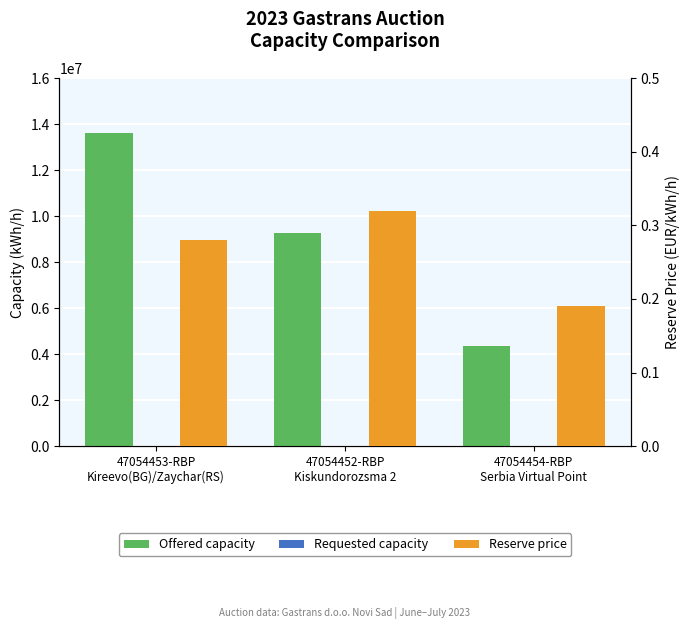

Reading left to right, transcribe all the data shown in this chart.

Offered capacity: 47054453-RBP
Kireevo(BG)/Zaychar(RS)=13604417.0	47054452-RBP
Kiskundorozsma 2=9266209.0	47054454-RBP
Serbia Virtual Point=4338208.0
Requested capacity: 47054453-RBP
Kireevo(BG)/Zaychar(RS)=0.0	47054452-RBP
Kiskundorozsma 2=0.0	47054454-RBP
Serbia Virtual Point=0.0
Reserve price: 47054453-RBP
Kireevo(BG)/Zaychar(RS)=0.3	47054452-RBP
Kiskundorozsma 2=0.3	47054454-RBP
Serbia Virtual Point=0.2